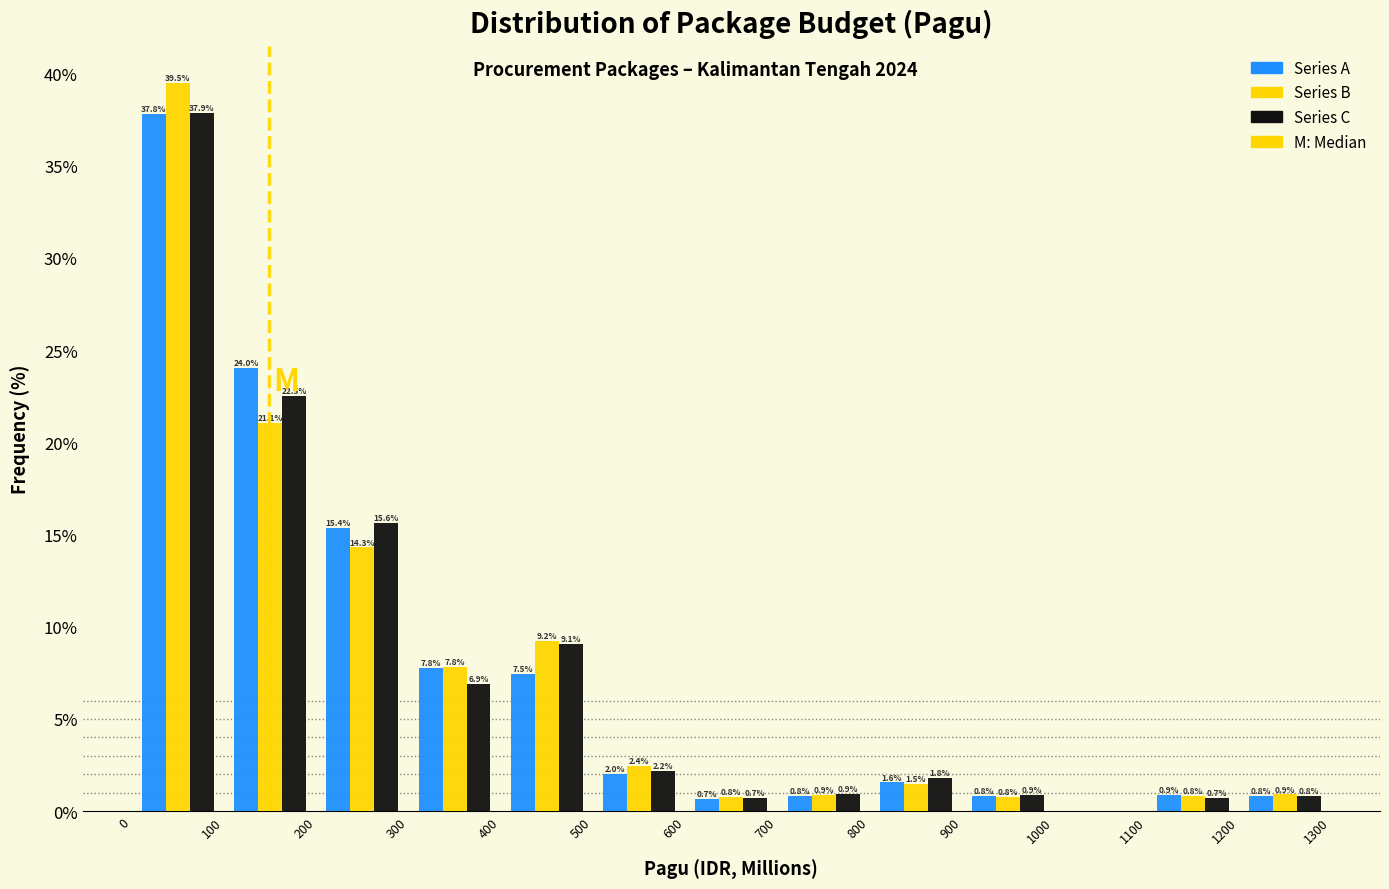

In the Series A series, which range on the x-axis has the tallest bar?

0 to 100